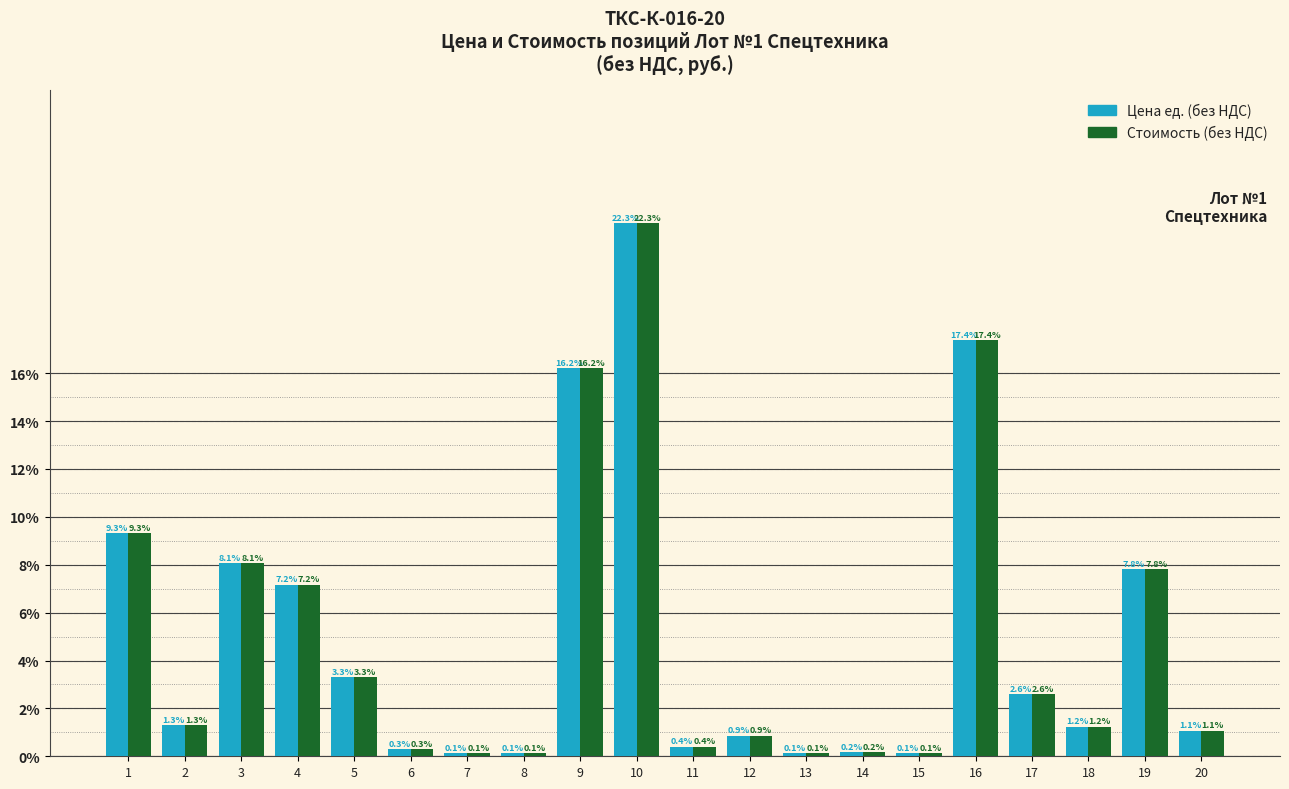

At which category is the sum across all series the highest?

10